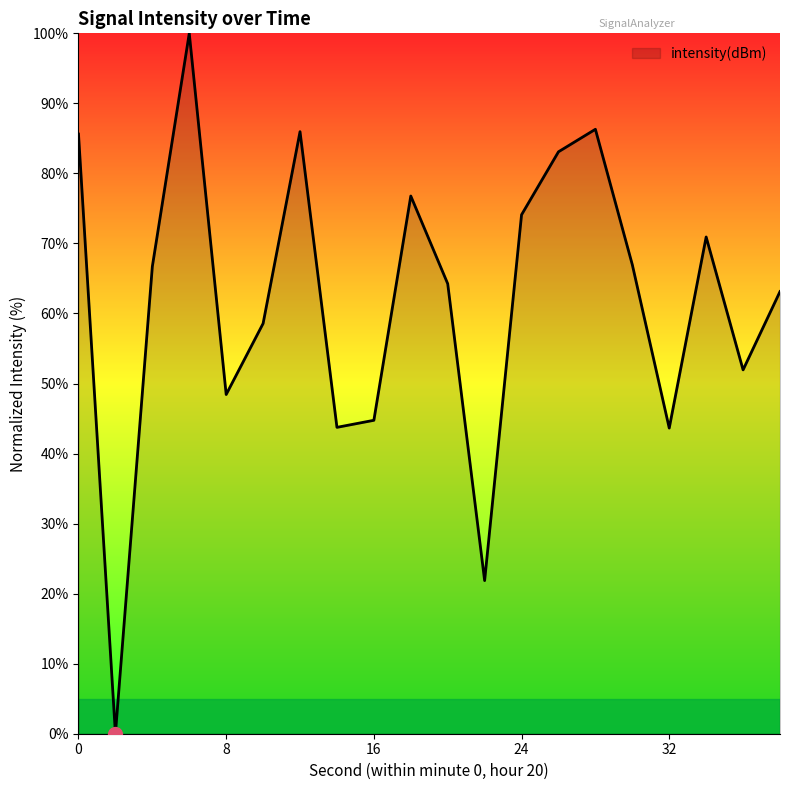

What is the difference between the maximum and minimum values?

100.0